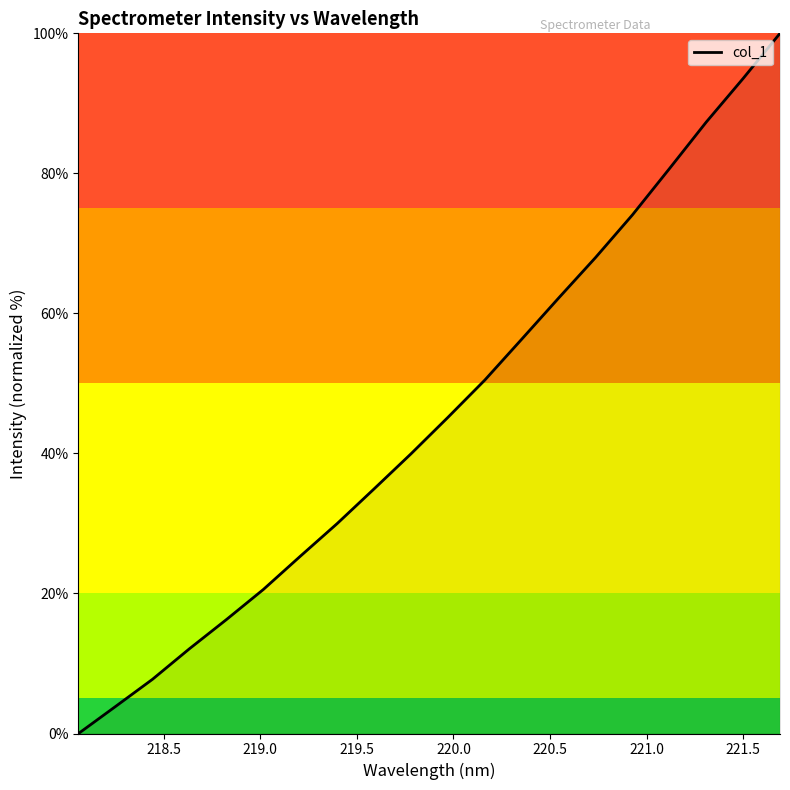

Does the chart have visible grid lines?

No